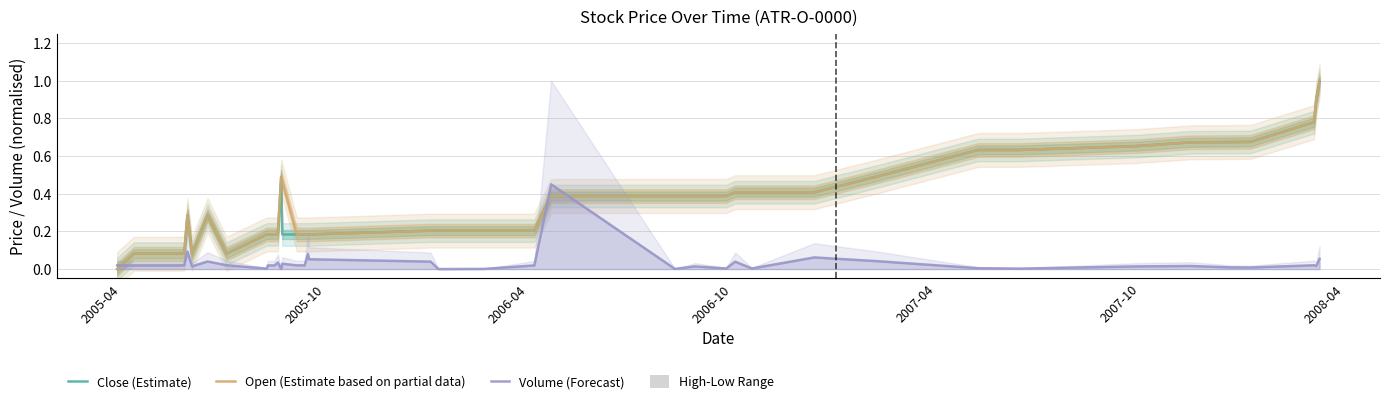

True or false: High-Low Range has a value of 0.0 at 2006-04.

False